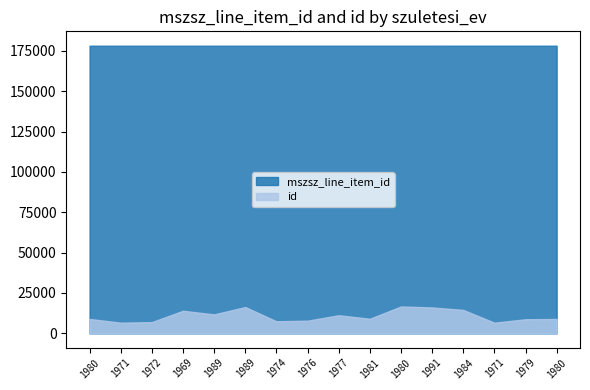

Reading left to right, list all the values displayed in this chart.

mszsz_line_item_id: 1980=178160	1971=178160	1972=178160	1969=178160	1989=178160	1989=178160	1974=178160	1976=178160	1977=178160	1981=178160	1980=178160	1991=178160	1984=178163	1971=178163	1979=178163	1980=178163
id: 1980=8912	1971=6611	1972=6958	1969=13985	1989=11749	1989=16289	1974=7479	1976=7848	1977=11223	1981=9045	1980=16649	1991=16051	1984=14528	1971=6611	1979=8737	1980=8912